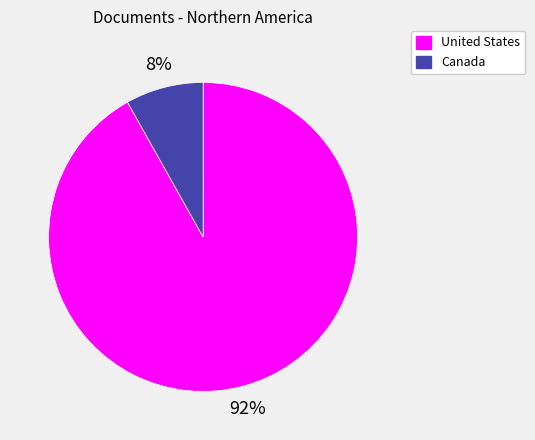

To the nearest percent, what is the difference between the United States and Canada slice percentages?

84%